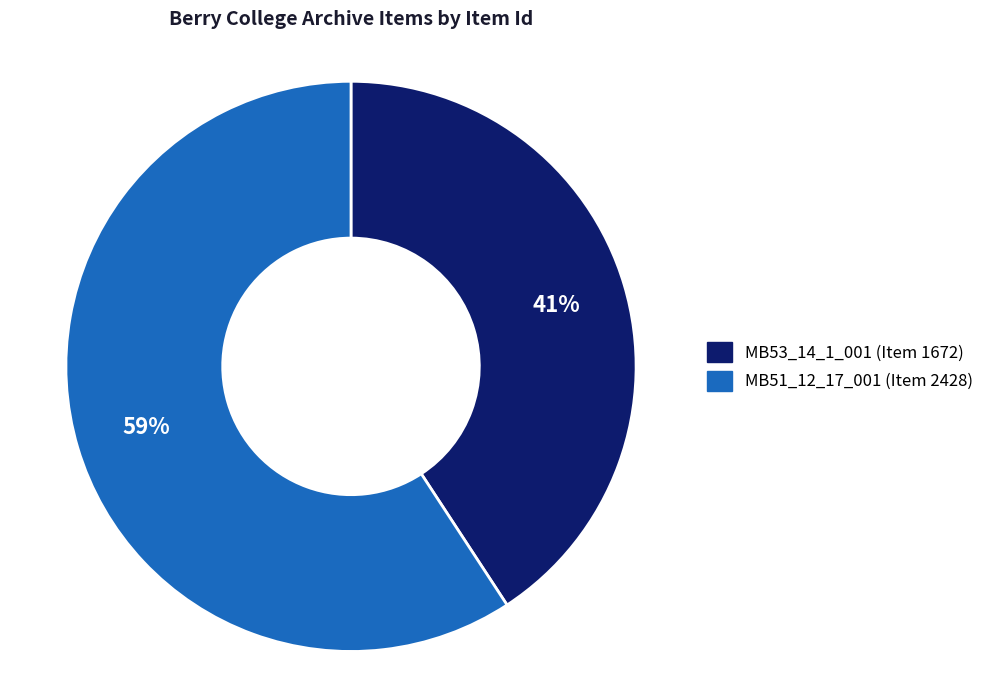

Is there a majority slice in this chart?

Yes